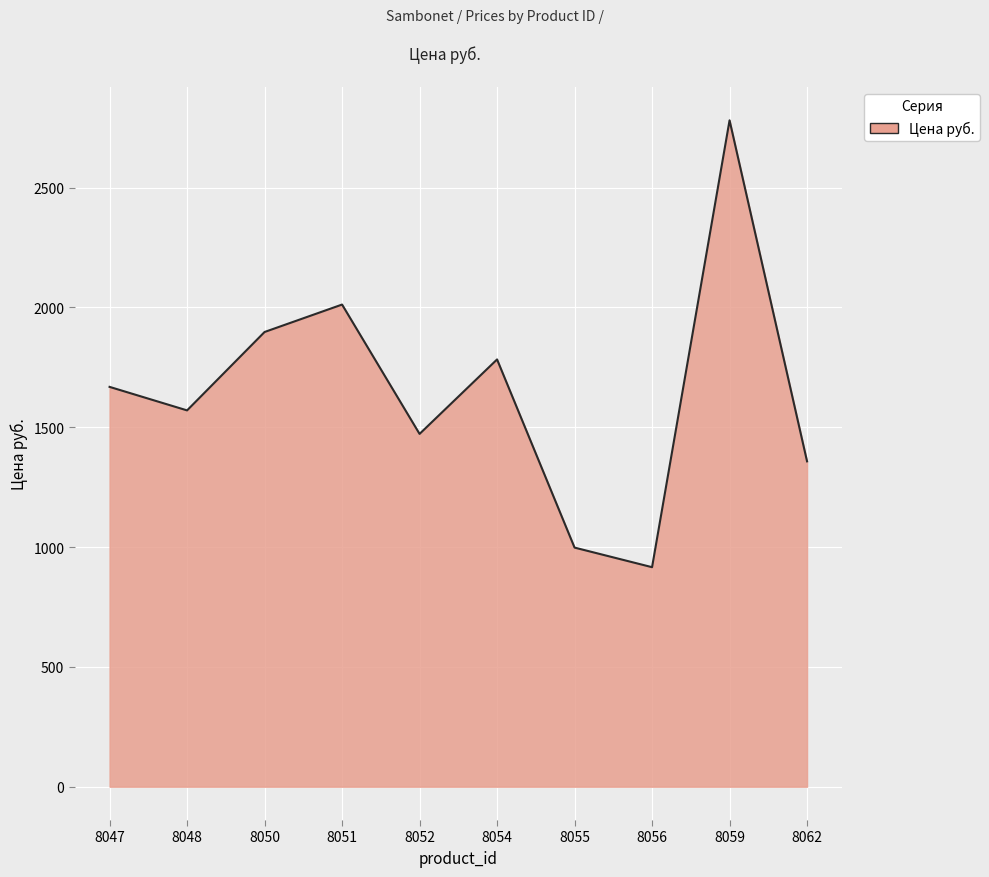

How many values are below 1668?

5